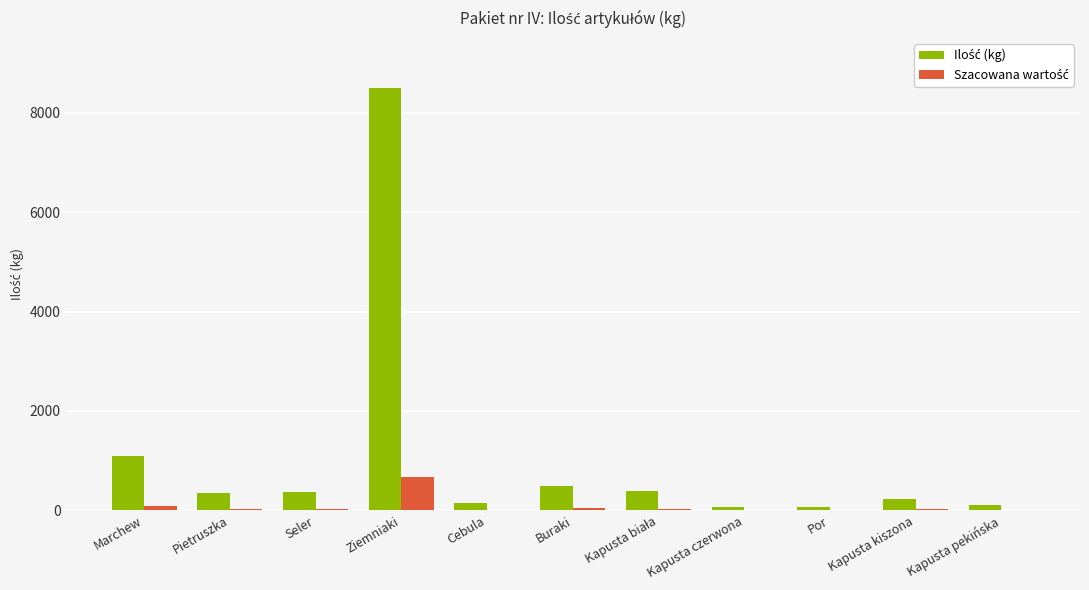

How many series are shown in this chart?

2